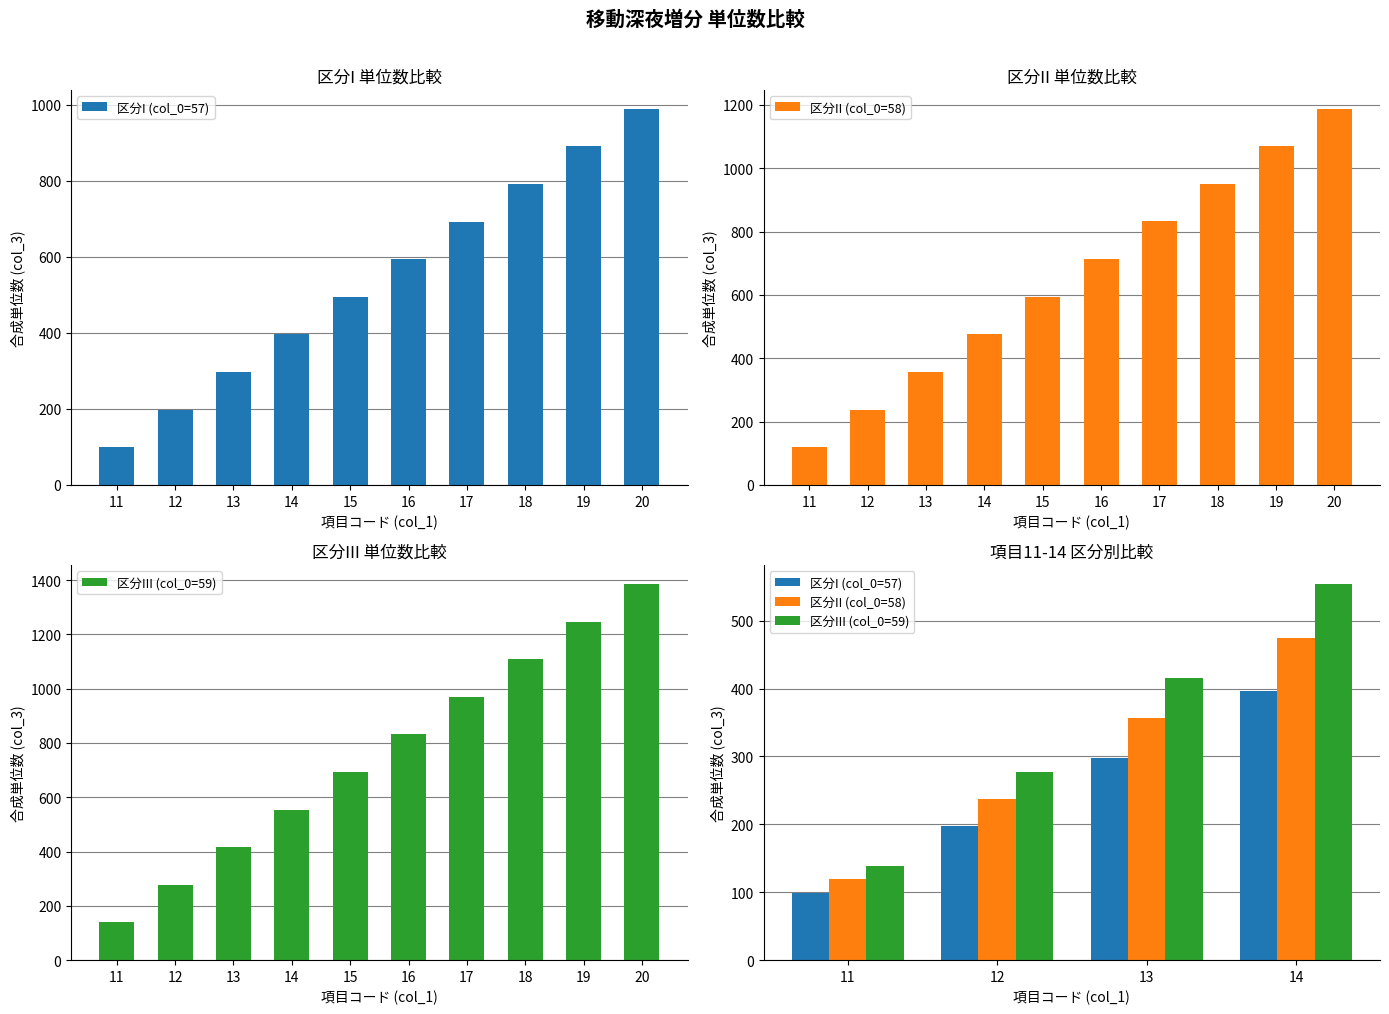

Where is 区分I (col_0=57) nearest to the value 247?

12